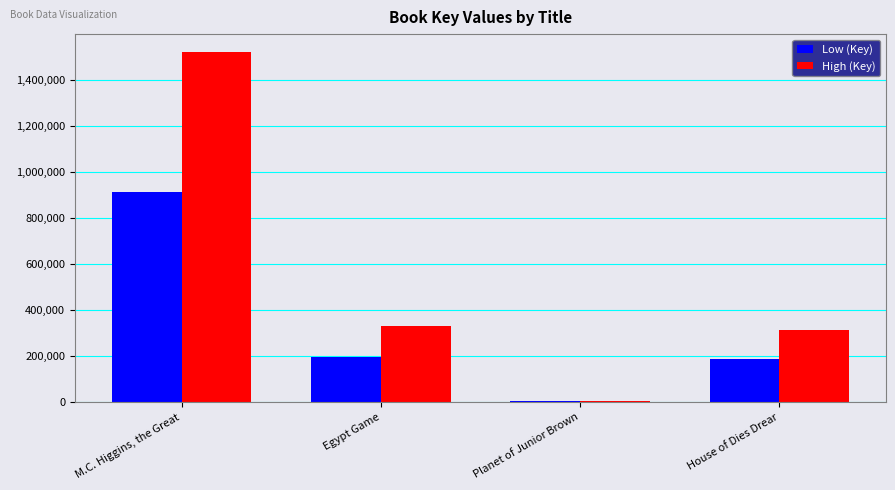

Is the value of Low (Key) at House of Dies Drear greater than the value of High (Key) at M.C. Higgins, the Great?

No